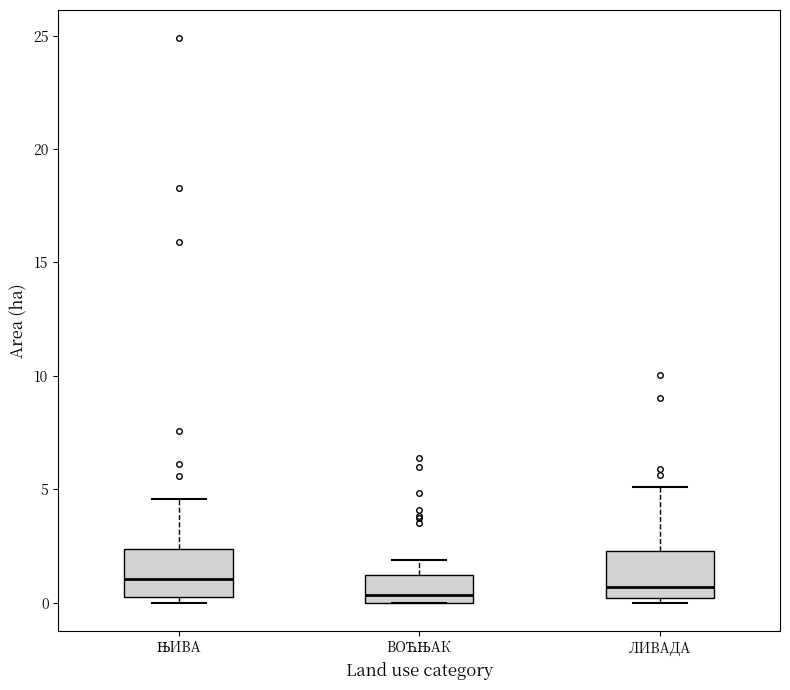

Where does the median line of the box for ВОЋЊАК sit on the y-axis? The values are not printed on the chart, so give them approximately, as read against the axis.

0.5